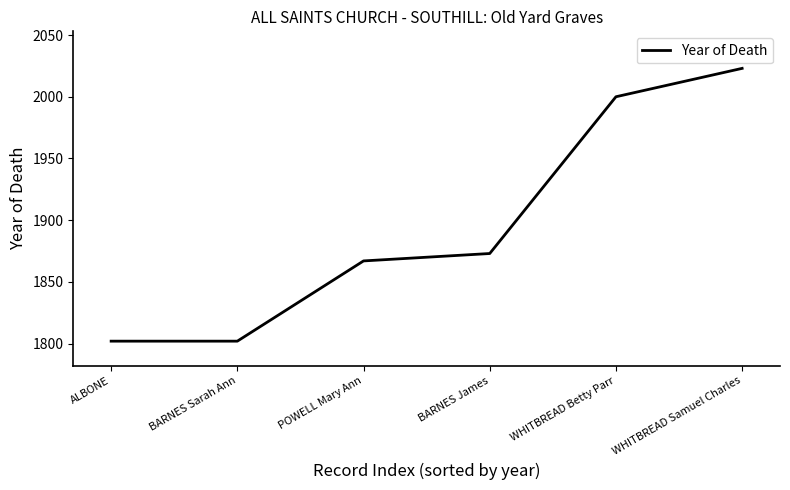

What is the sum of all values?

11367